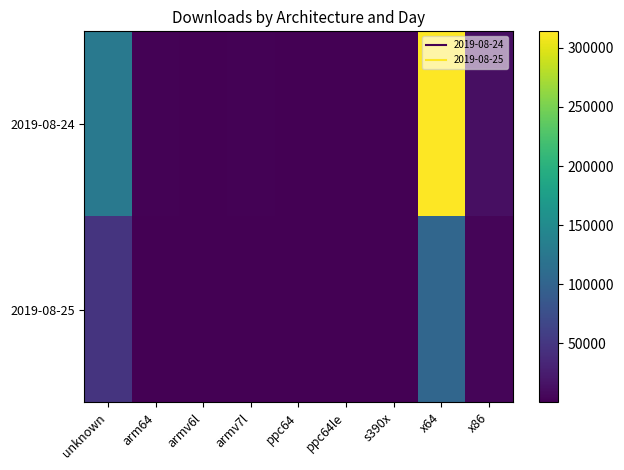

Which series changed the most between arm64 and s390x?

2019-08-24